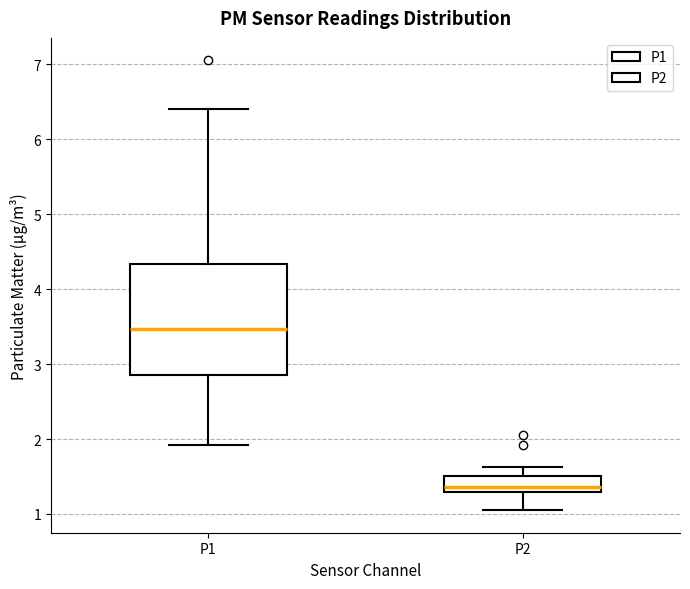

Reading left to right, transcribe this box plot: for each box, give where its median line is, the range the box spans, and where its two whiskers end, as read against the y-axis. The values are not printed on the chart, so give them approximately, as read against the axis.

P1: median 3.5, box 2.9 to 4.3, whiskers 1.9 to 6.4
P2: median 1.4, box 1.3 to 1.5, whiskers 1.1 to 1.6